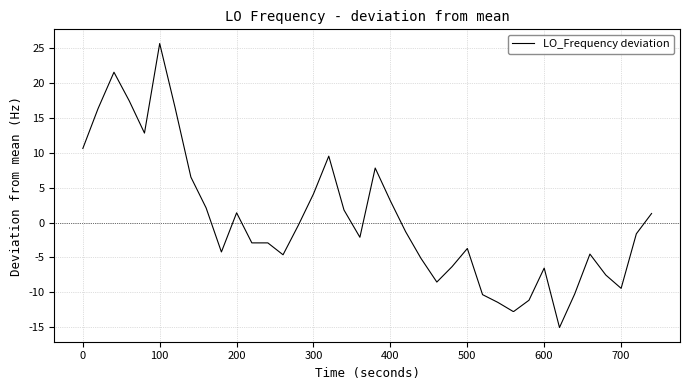

What is the minimum value shown in the chart?

-15.0